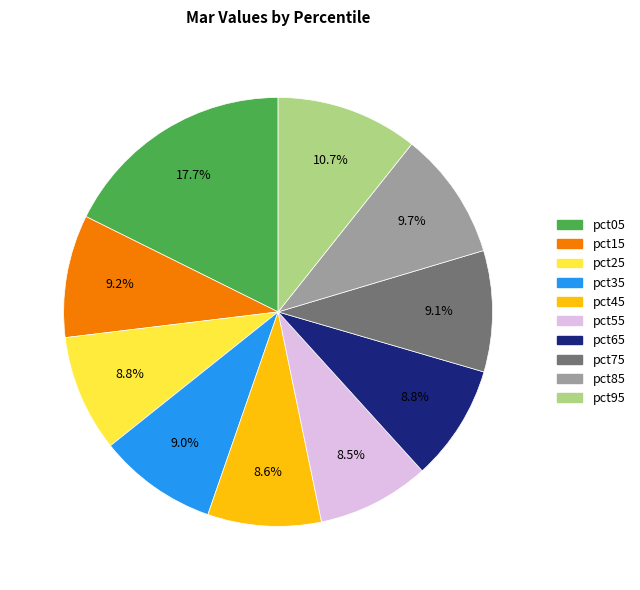

Which has a higher value, pct55 or pct15?

pct15